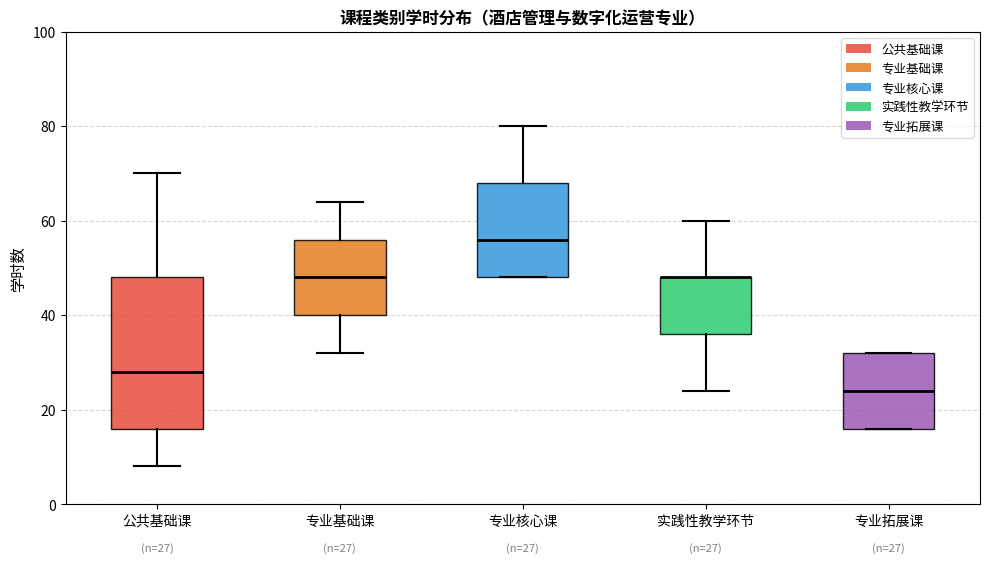

Comparing the boxes themselves (not the whiskers), which one is the tallest?

公共基础课